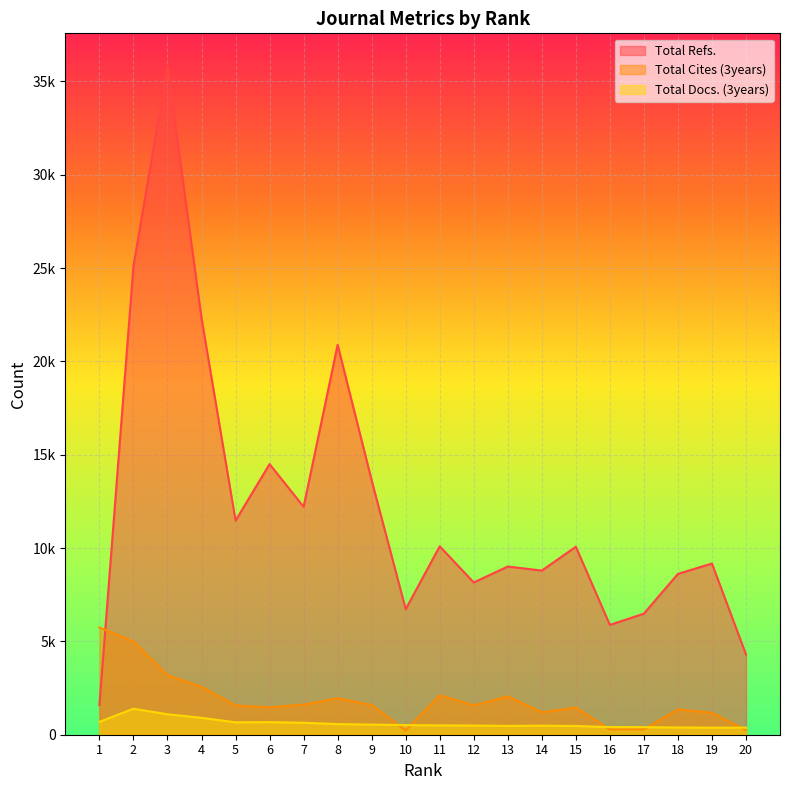

What is the minimum value shown in the chart?

228